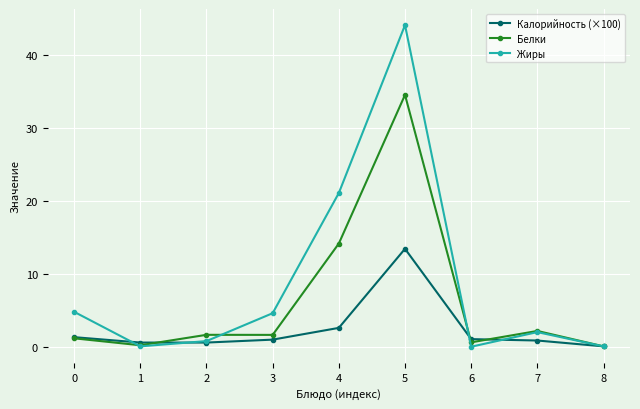

At which label does Калорийность (×100) reach its peak?

5